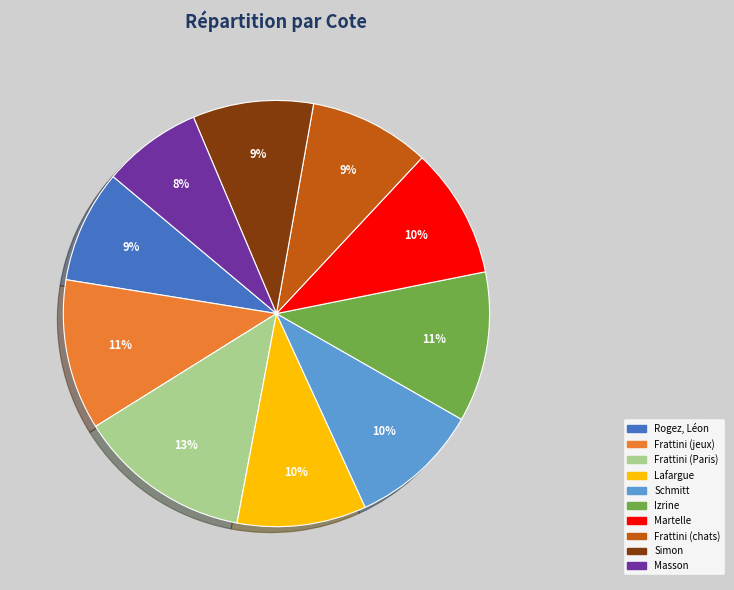

Which slice is the largest?

Frattini (Paris)